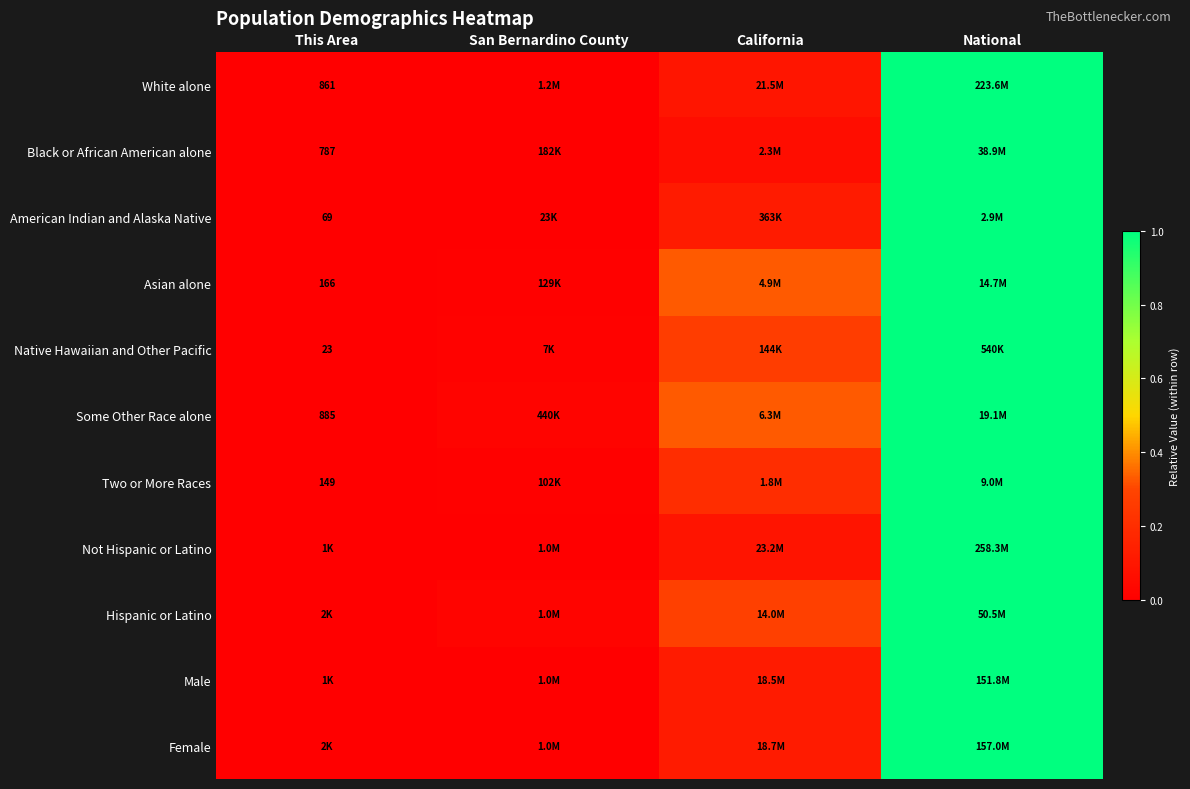

List the labels in order of Native Hawaiian and Other Pacific value, largest first.

National, California, San Bernardino County, This Area